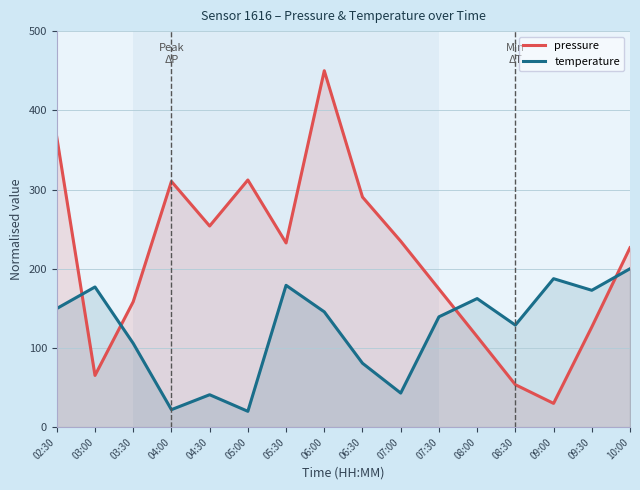

At which category does temperature reach its first local valley?

04:00